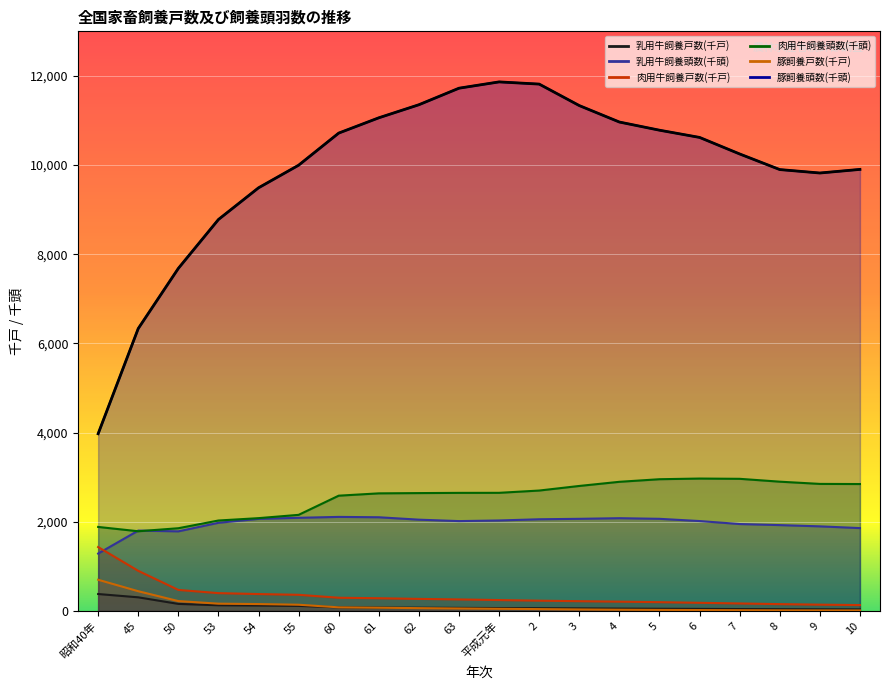

Reading left to right, list all the values displayed in this chart.

乳用牛飼養戸数(千戸): 昭和40年=381.6	45=307.6	50=160.1	53=129.4	54=123.3	55=115.4	60=82.4	61=78.5	62=74.5	63=70.6	平成元年=66.7	2=63.3	3=59.8	4=55.1	5=50.9	6=47.6	7=44.3	8=41.6	9=39.4	10=37.4
乳用牛飼養頭数(千頭): 昭和40年=1289.0	45=1804.0	50=1787.0	53=1979.0	54=2067.0	55=2091.0	60=2111.0	61=2103.0	62=2049.0	63=2017.0	平成元年=2031.0	2=2058.0	3=2068.0	4=2082.0	5=2068.0	6=2018.0	7=1951.0	8=1927.0	9=1899.0	10=1860.0
肉用牛飼養戸数(千戸): 昭和40年=1435.0	45=901.6	50=473.6	53=401.6	54=380.8	55=364.0	60=298.0	61=287.1	62=272.4	63=260.1	平成元年=246.1	2=232.2	3=221.1	4=210.1	5=199.0	6=184.4	7=169.7	8=154.9	9=142.8	10=133.4
肉用牛飼養頭数(千頭): 昭和40年=1886.0	45=1789.0	50=1857.0	53=2030.0	54=2083.0	55=2157.0	60=2587.0	61=2639.0	62=2645.0	63=2650.0	平成元年=2651.0	2=2702.0	3=2805.0	4=2898.0	5=2956.0	6=2971.0	7=2965.0	8=2901.0	9=2851.0	10=2848.0
豚飼養戸数(千戸): 昭和40年=701.6	45=444.5	50=223.4	53=165.2	54=156.3	55=141.3	60=83.1	61=74.2	62=65.1	63=57.5	平成元年=50.2	2=43.4	3=36.0	4=29.9	5=25.3	6=22.1	7=18.8	8=16.0	9=14.4	10=13.4
豚飼養頭数(千頭): 昭和40年=3976.0	45=6335.0	50=7684.0	53=8780.0	54=9491.0	55=9998.0	60=10718.0	61=11061.0	62=11354.0	63=11725.0	平成元年=11866.0	2=11817.0	3=11335.0	4=10966.0	5=10783.0	6=10621.0	7=10250.0	8=9900.0	9=9823.0	10=9904.0